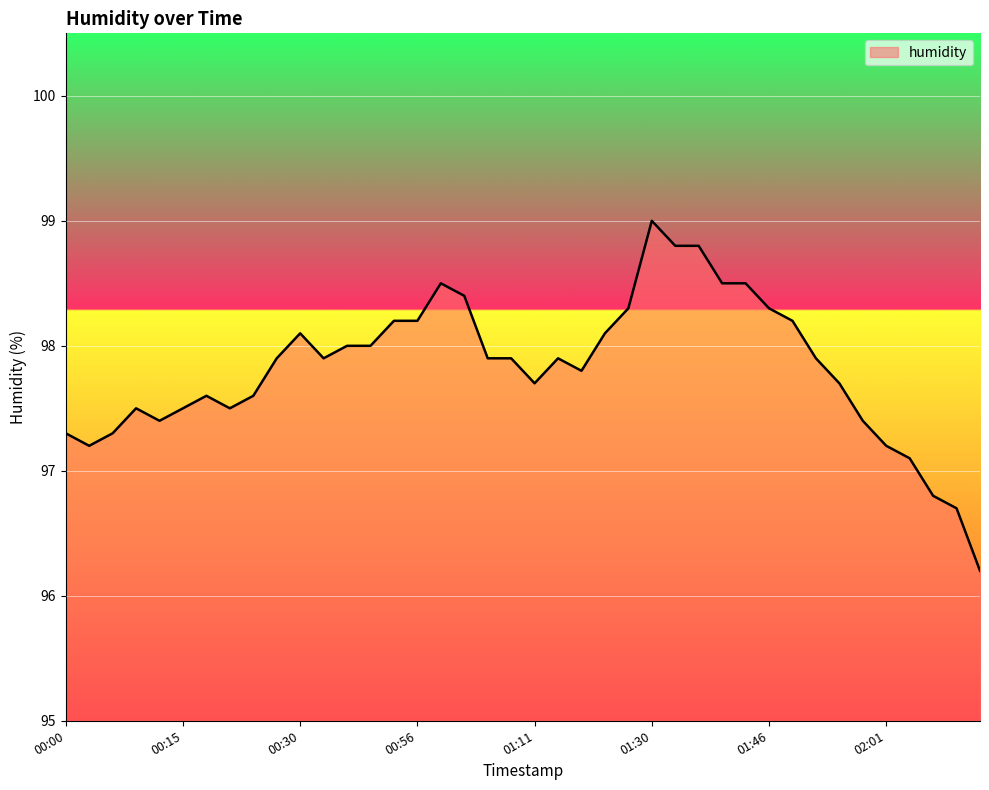

Reading left to right, extract all data points from this chart.

97.3	97.2	97.3	97.5	97.4	97.5	97.6	97.5	97.6	97.9	98.1	97.9	98.0	98.0	98.2	98.2	98.5	98.4	97.9	97.9	97.7	97.9	97.8	98.1	98.3	99.0	98.8	98.8	98.5	98.5	98.3	98.2	97.9	97.7	97.4	97.2	97.1	96.8	96.7	96.2